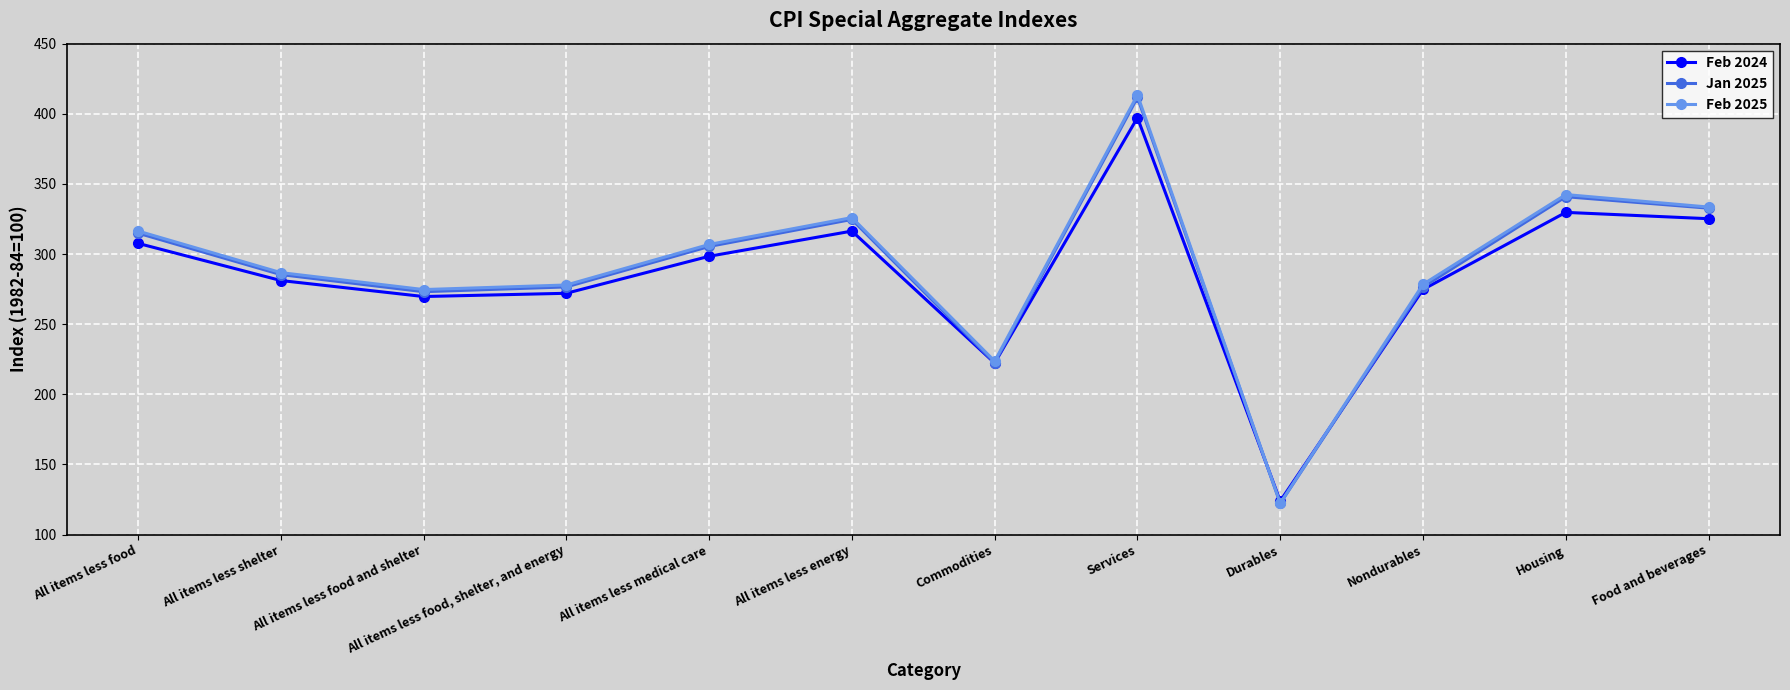

Where is Jan 2025 nearest to the value 266?

All items less food and shelter